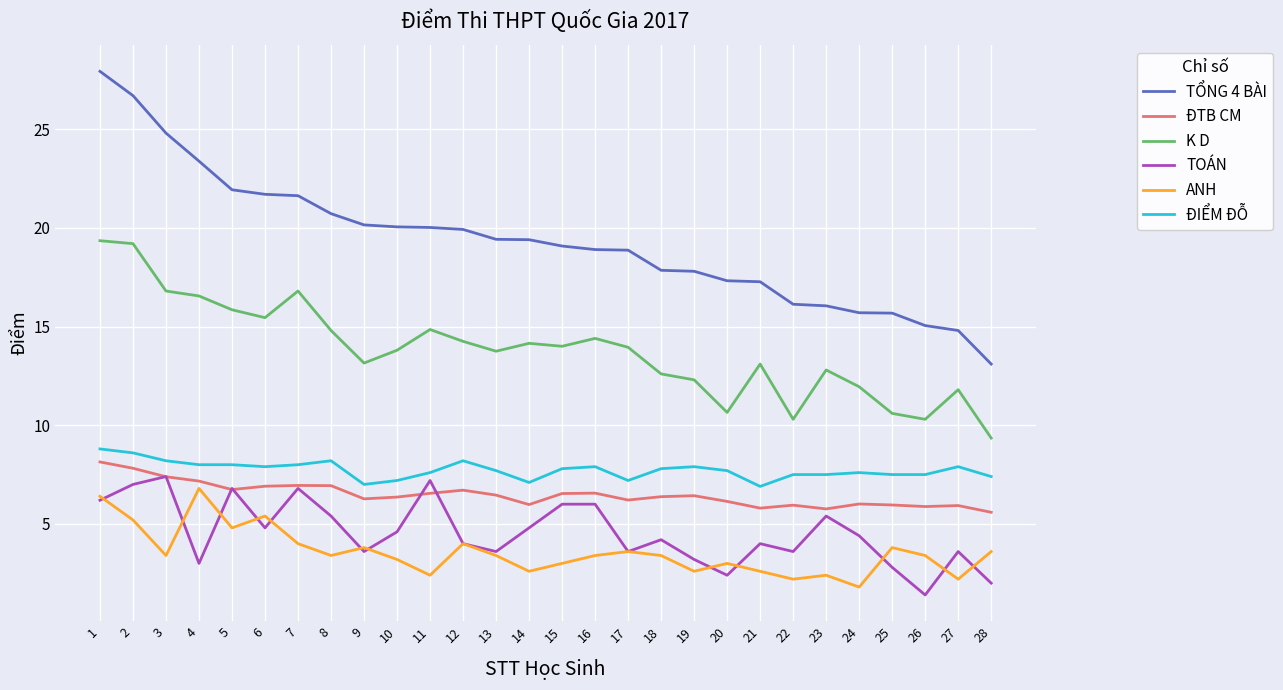

What is the difference between the maximum and minimum values in the TOÁN series?

6.0